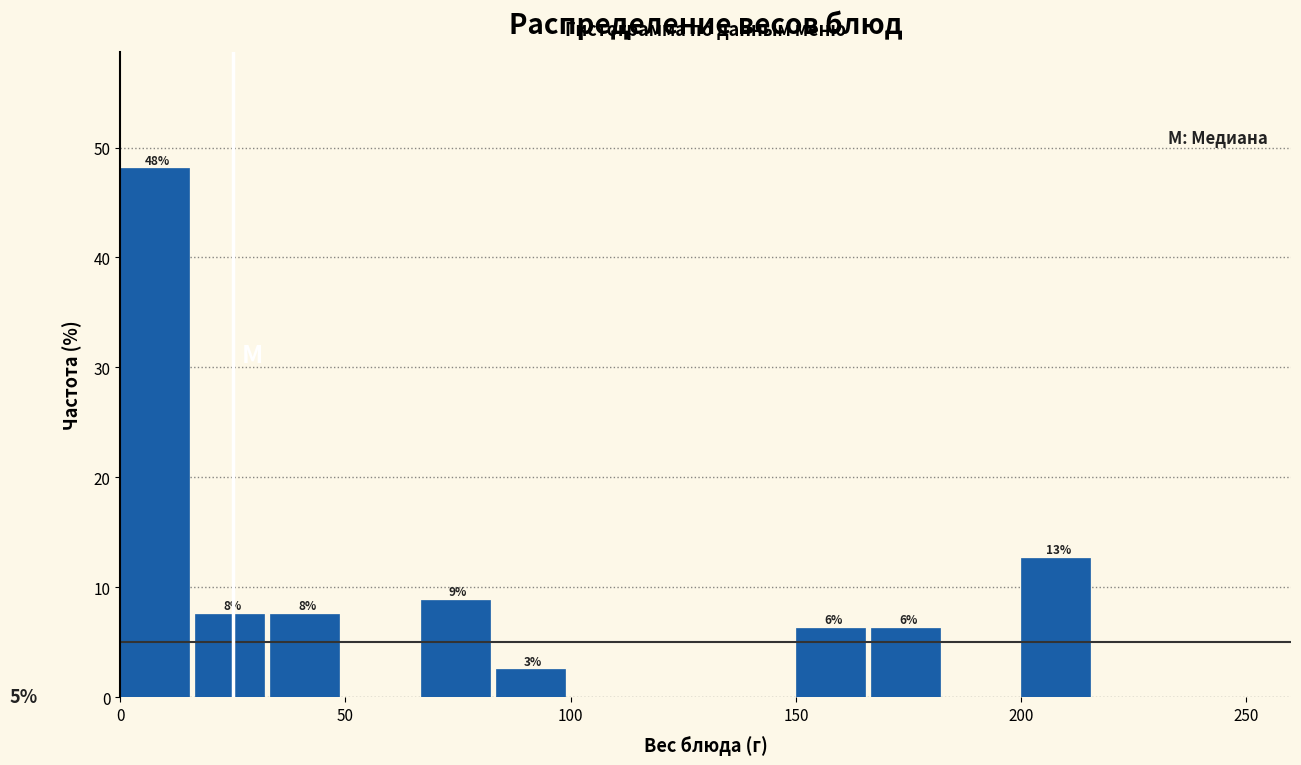

Around what value on the x-axis is the tallest bar? Give the approximate position of its centre, as read against the axis.

10